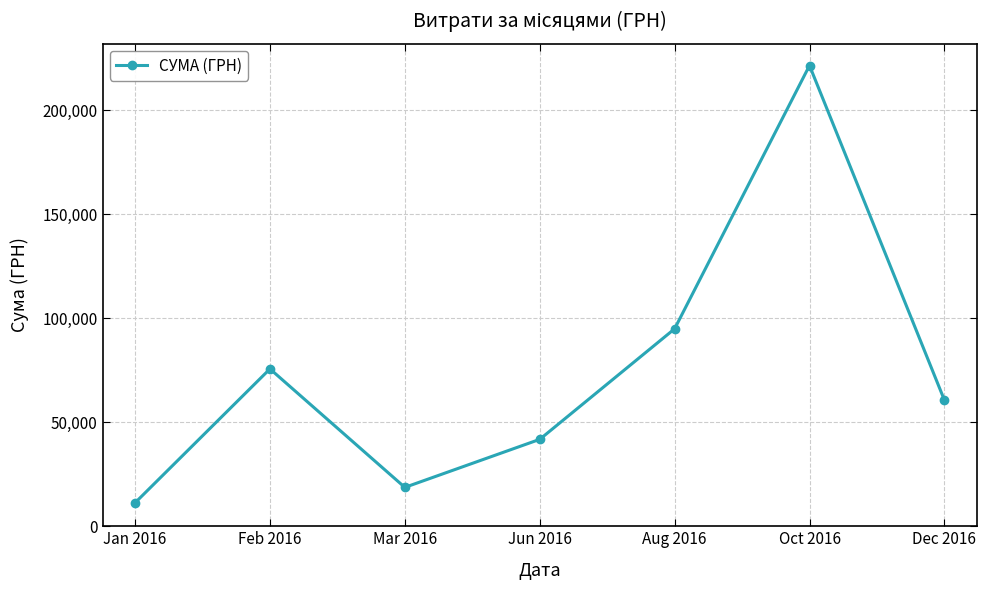

The value at Aug 2016 is 94872.1. True or false?

True